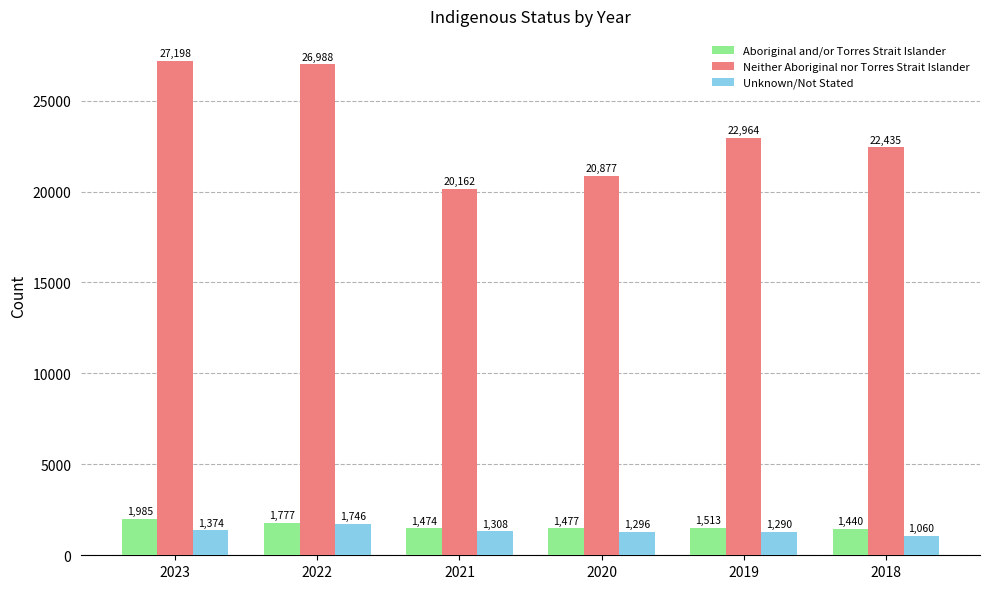

How many groups of bars are there?

6